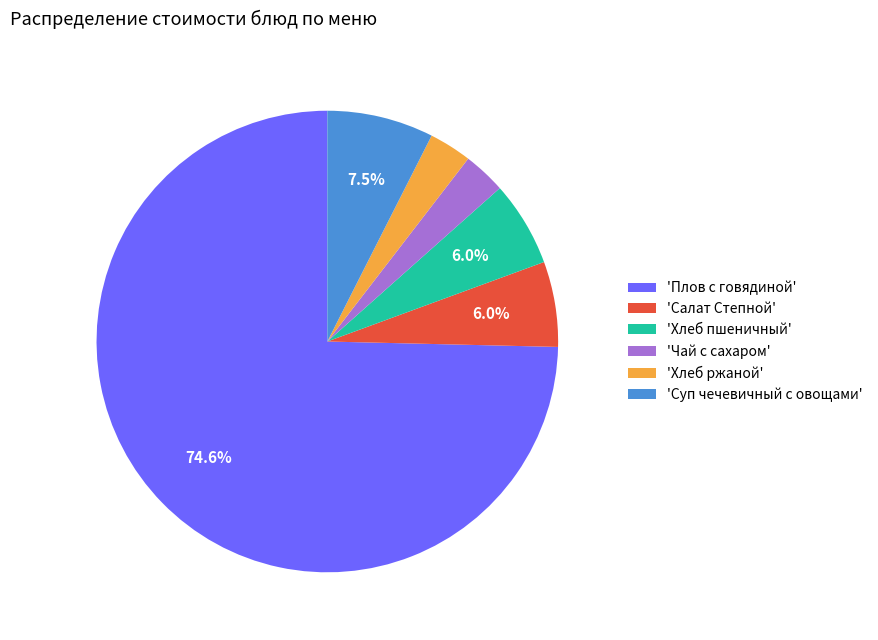

Approximately how many times larger is the value at 'Хлеб пшеничный' compared to 'Салат Степной'?

1.0